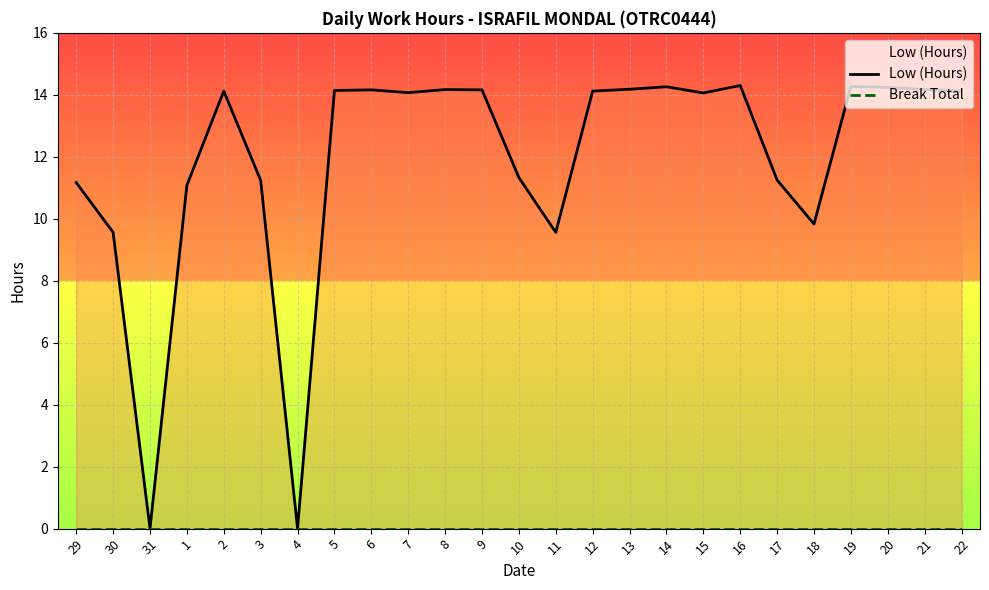

True or false: Low (Hours) and Break Total cross at least once.

False